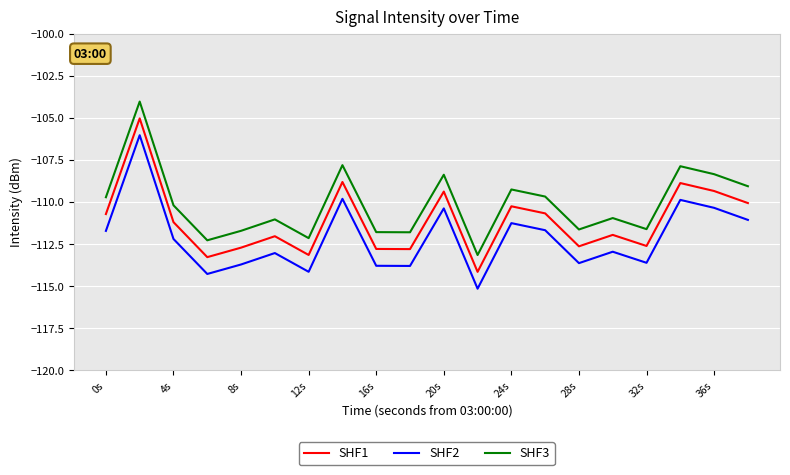

List the series in order of their overall mean, lowest first.

SHF2, SHF1, SHF3